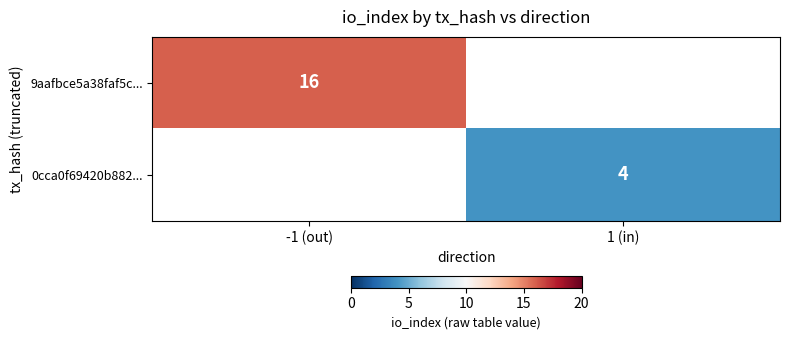

True or false: 9aafbce5a38faf5c... has a value of 16 at -1 (out).

True